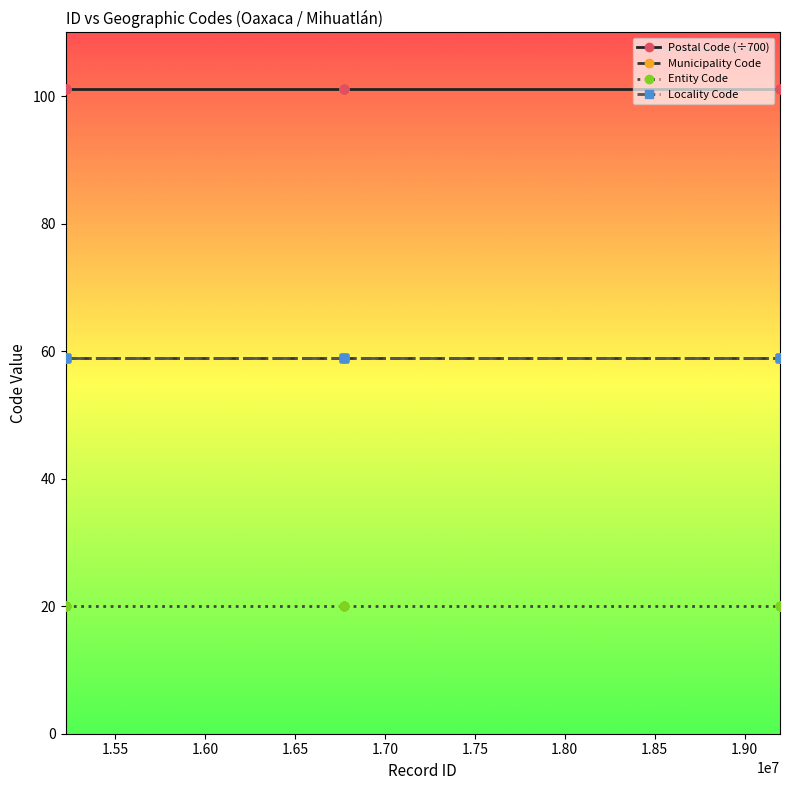

Does the chart have visible grid lines?

No